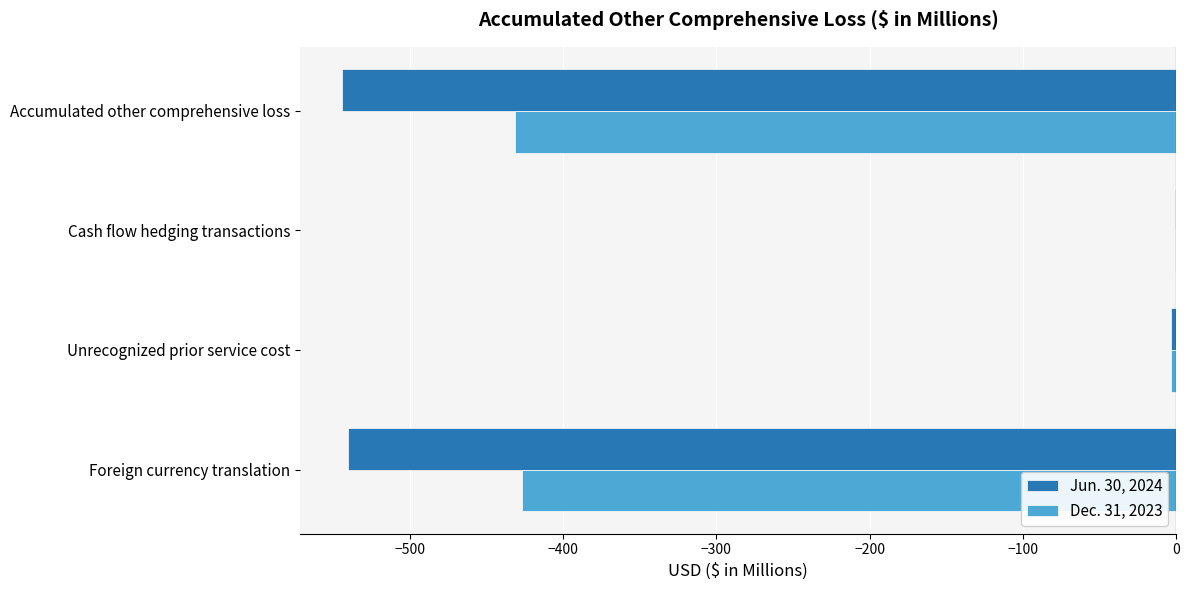

True or false: Dec. 31, 2023 has a value of -762.3 at Accumulated other comprehensive loss.

False